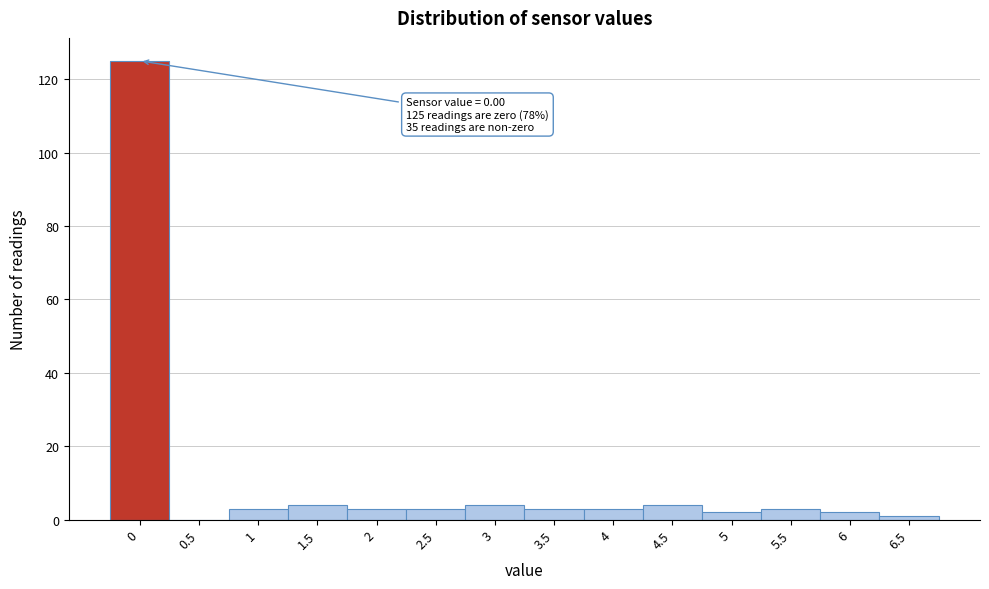

Reading right to left, transcribe all the data shown in this chart.

6.5=1	6=2	5.5=3	5=2	4.5=4	4=3	3.5=3	3=4	2.5=3	2=3	1.5=4	1=3	0.5=0	0=125